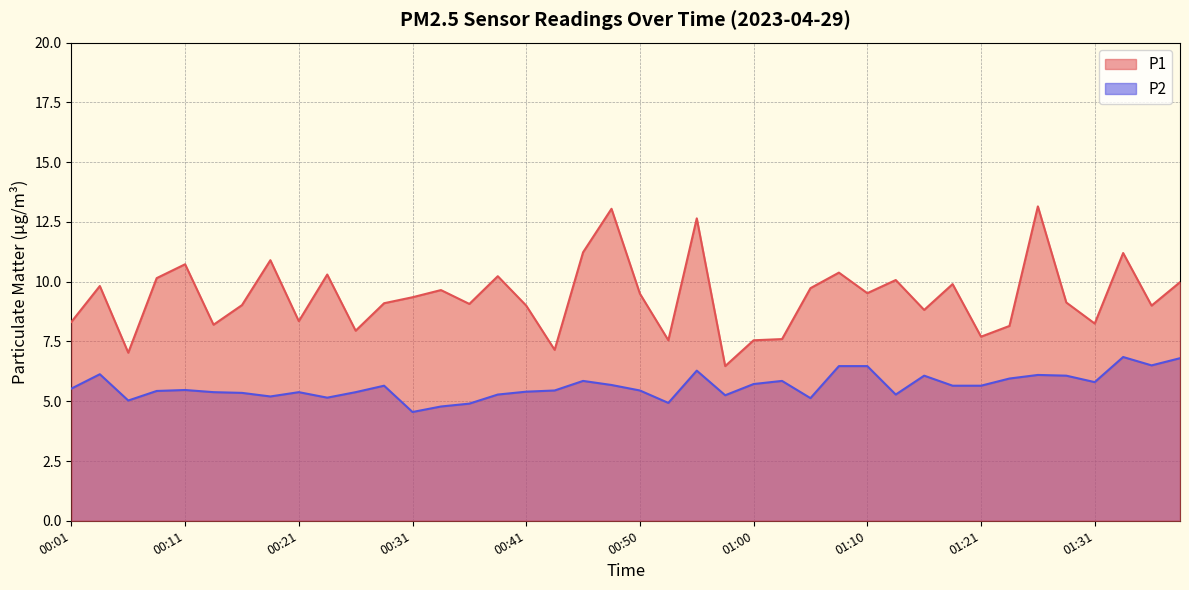

What is the difference between the maximum and minimum values in the P1 series?

6.7